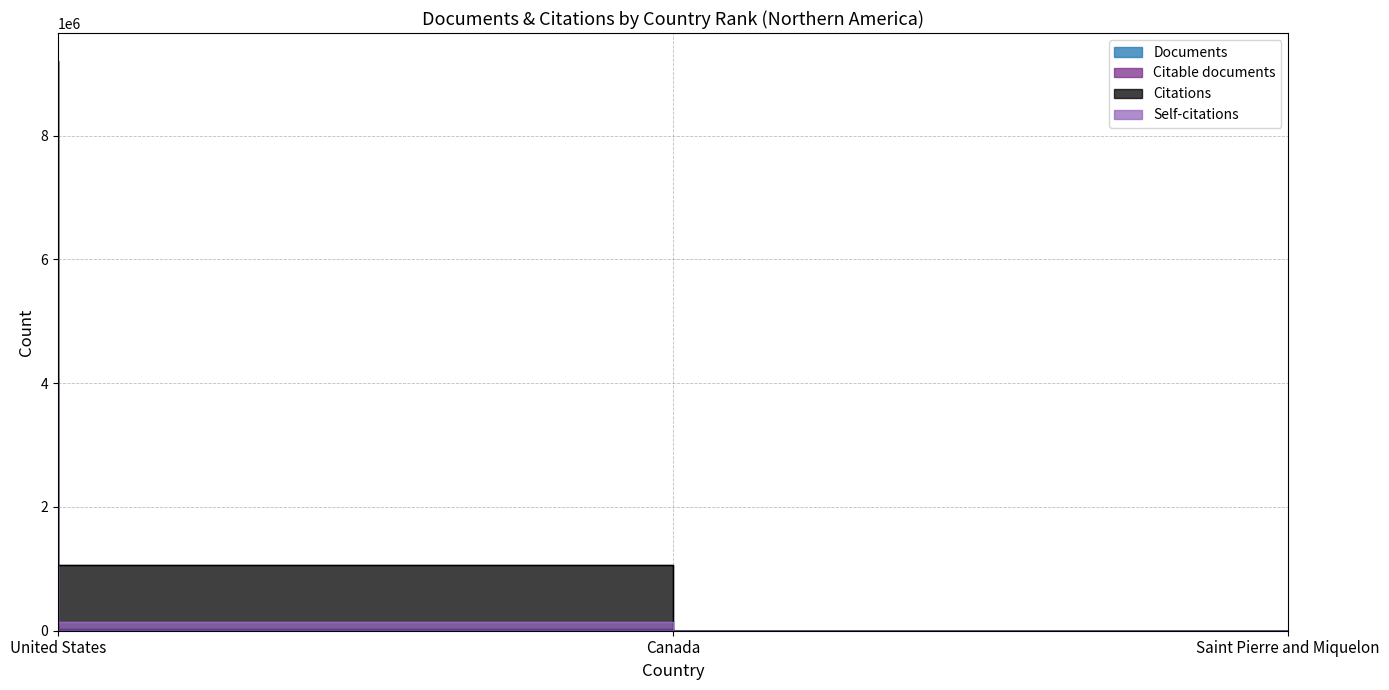

Read the Citable documents value at Canada.

25590